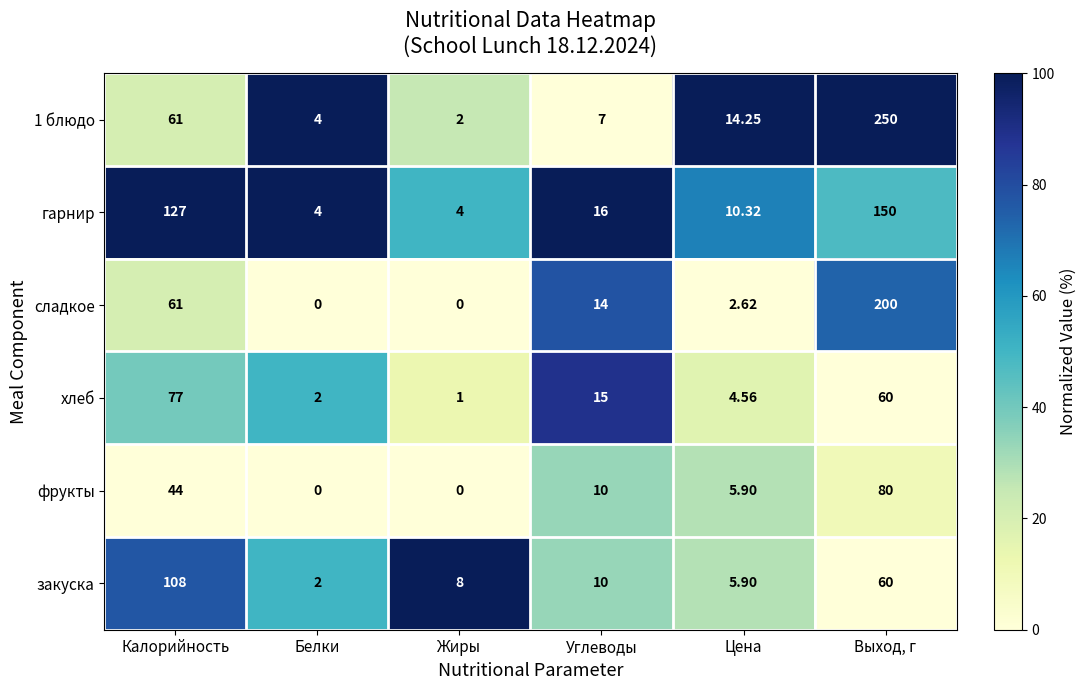

Rank the categories by 1 блюдо value from lowest to highest.

Жиры, Белки, Углеводы, Цена, Калорийность, Выход, г